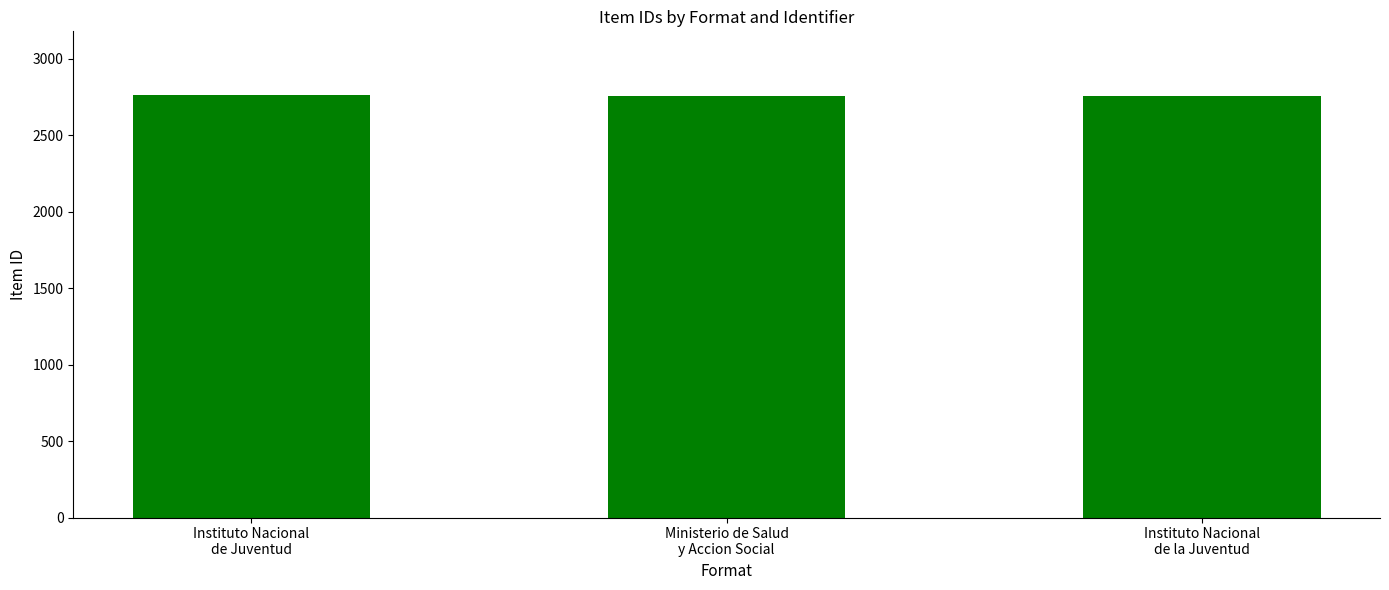

How many data points does each series have?

3